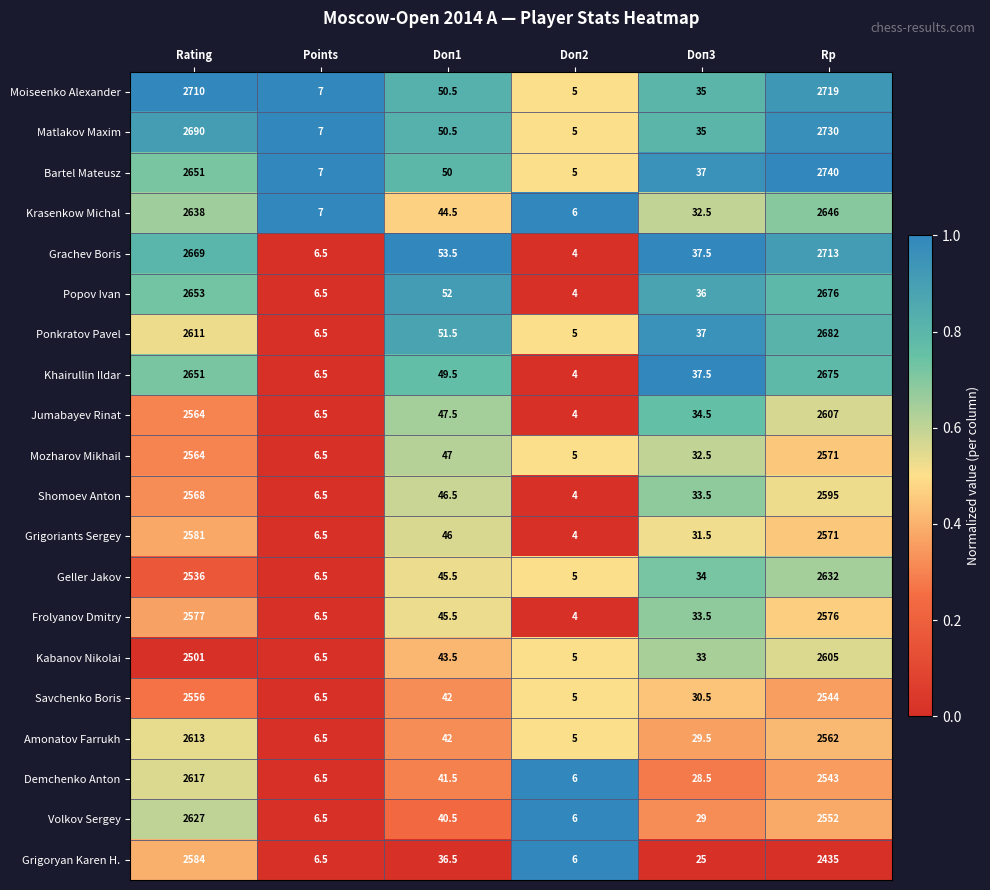

What is the difference between the highest and lowest values at Points?

0.5